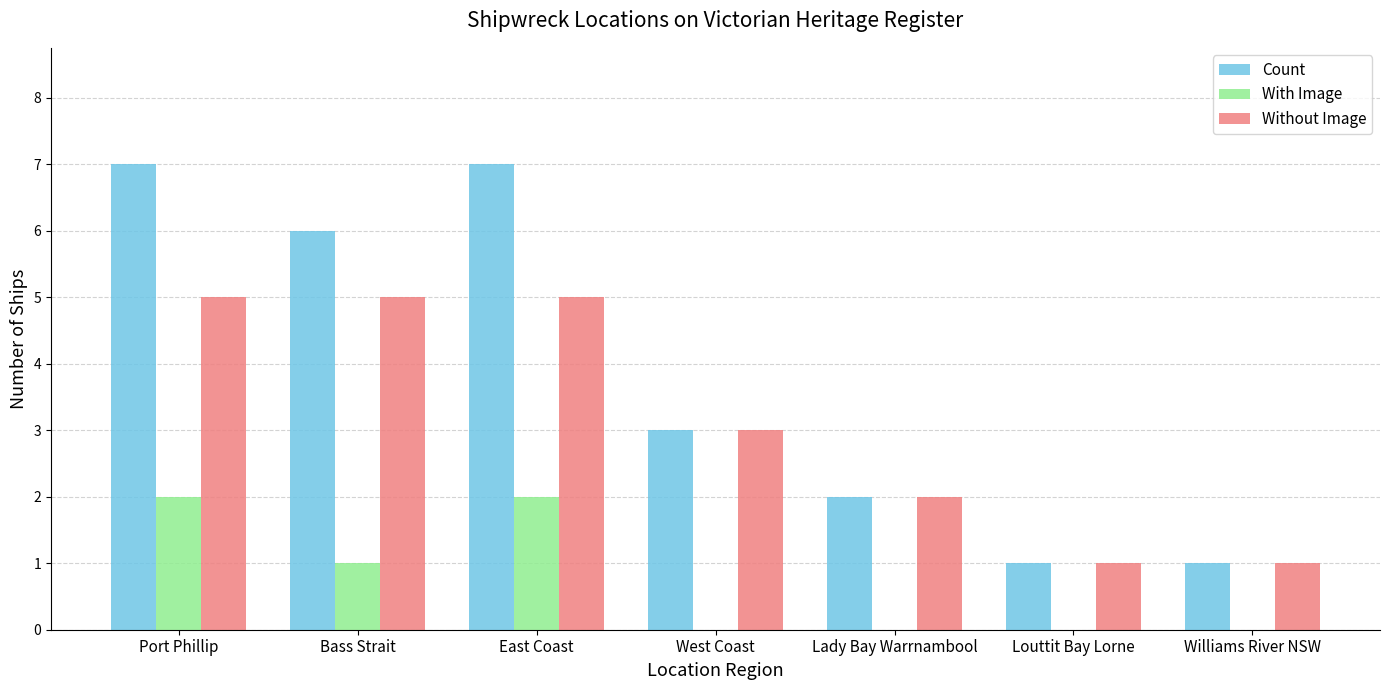

What is the total value across all series at West Coast?

6